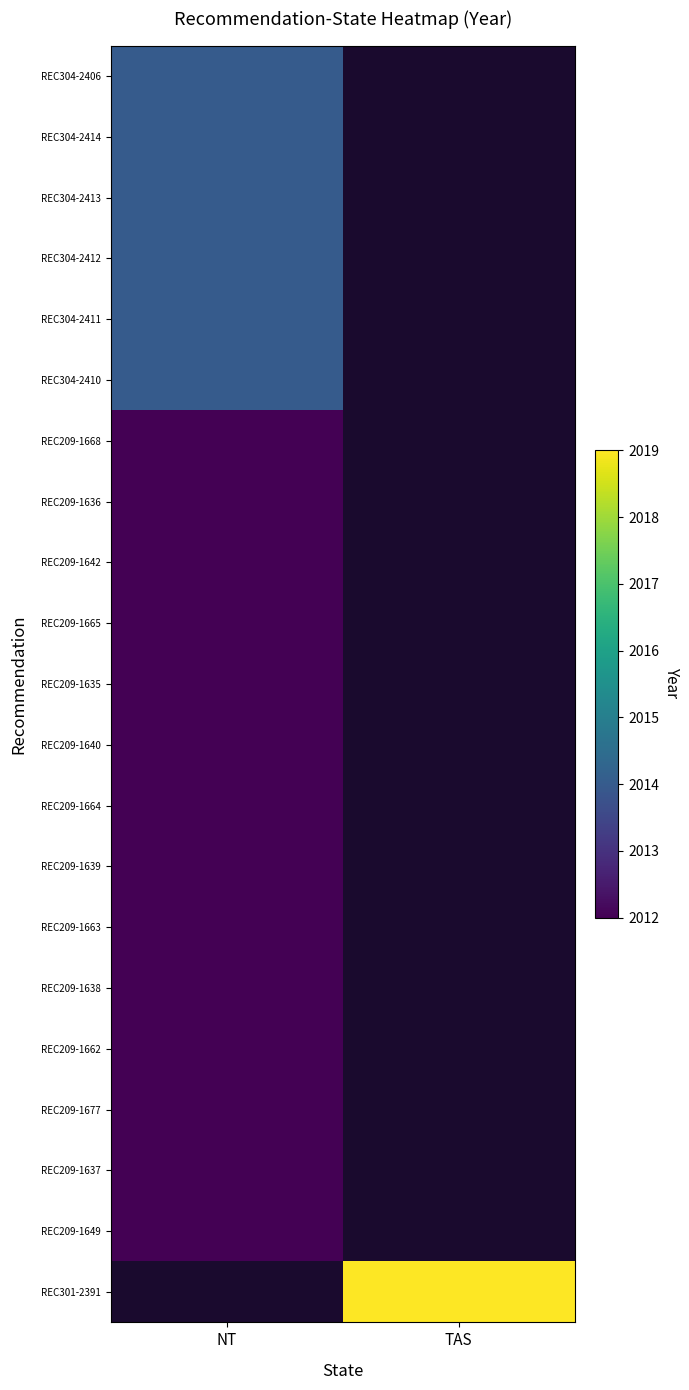

At how many categories does at least one series exceed 2012?

2